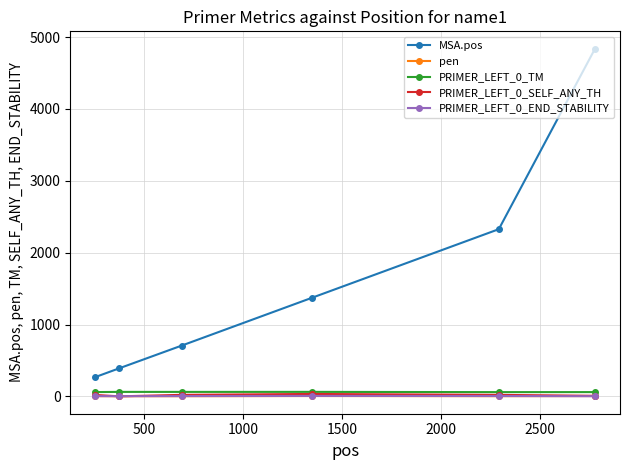

Which series has the largest range (max minus min)?

MSA.pos